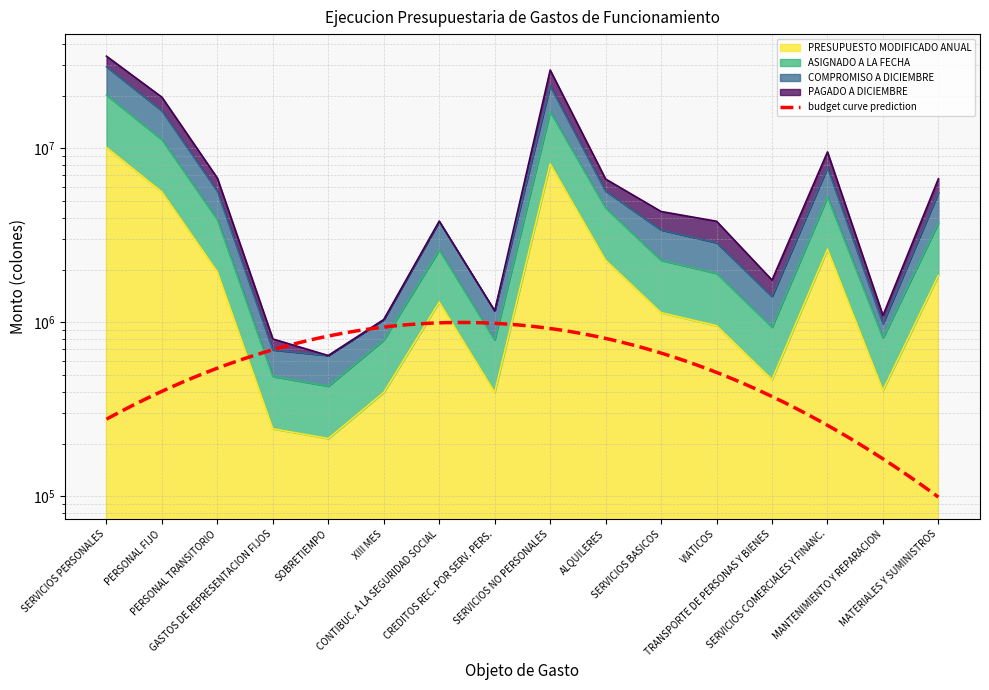

What is the spread (max minus min) of values at SERVICIOS NO PERSONALES?

14764585.3